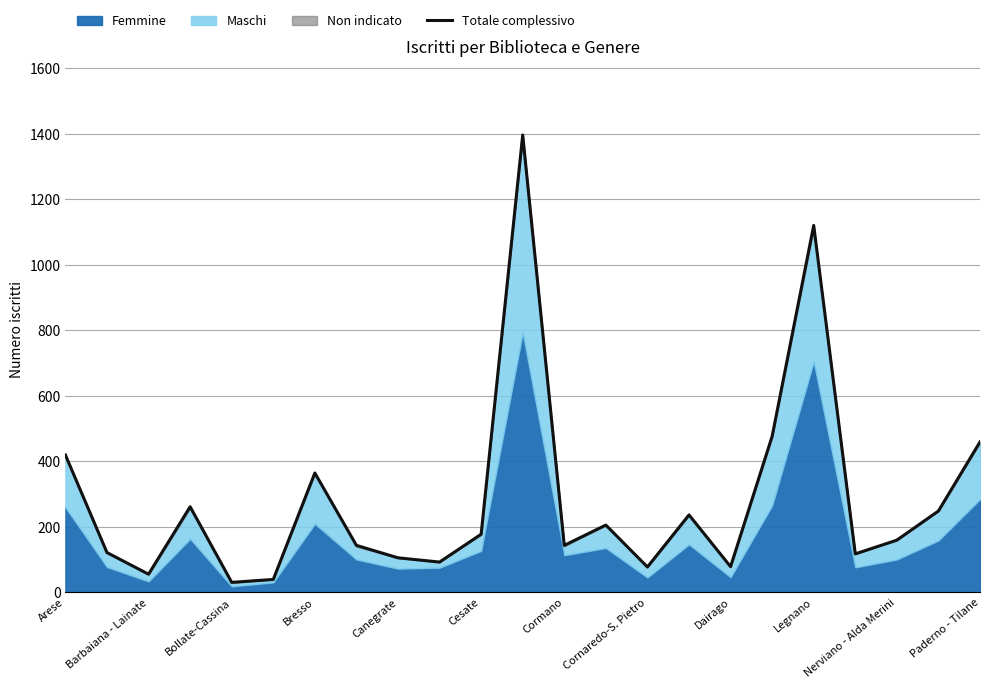

Where does the data first go above 159?

Arese